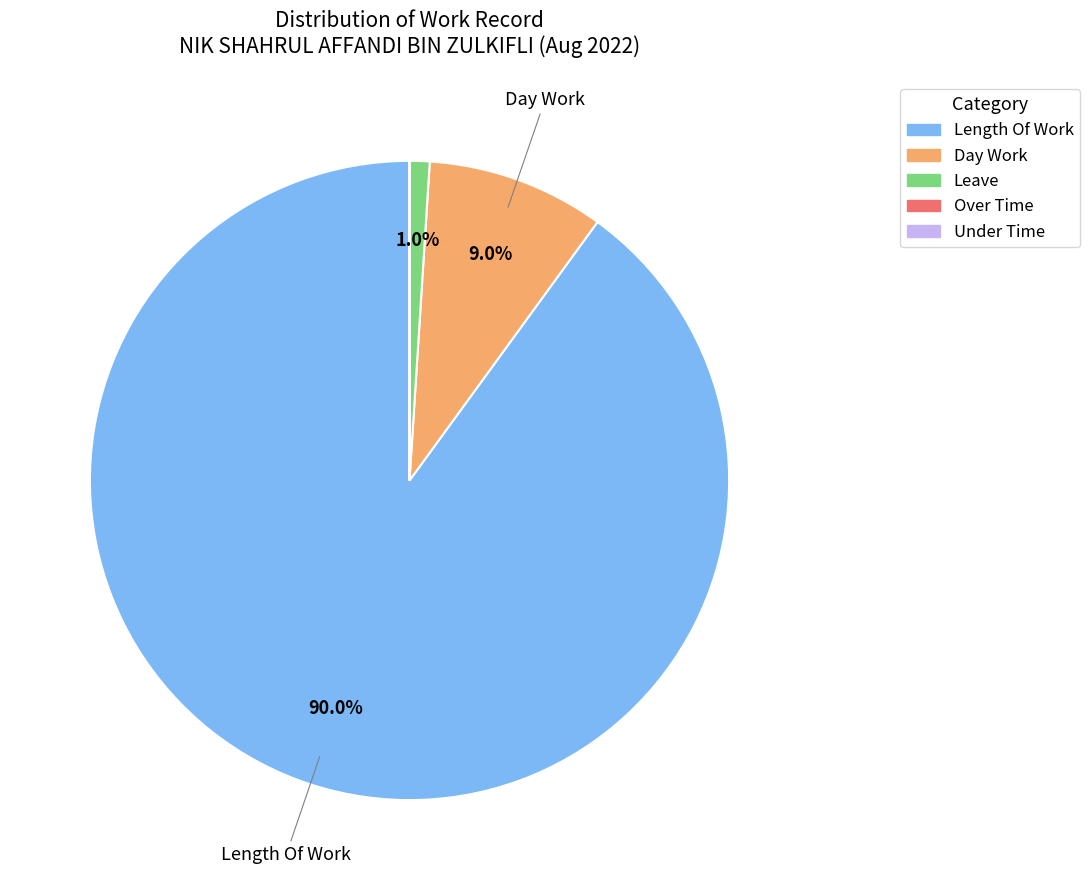

Is there a majority slice in this chart?

Yes